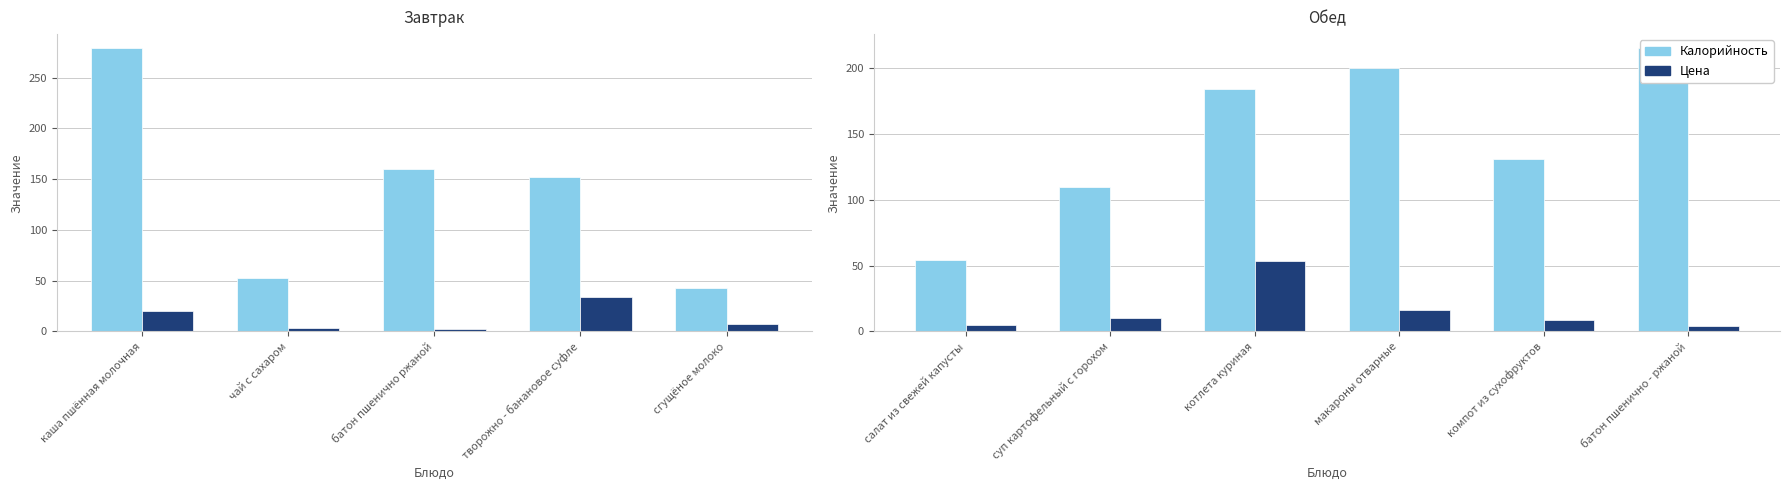

Which series has the largest total across all categories?

Калорийность